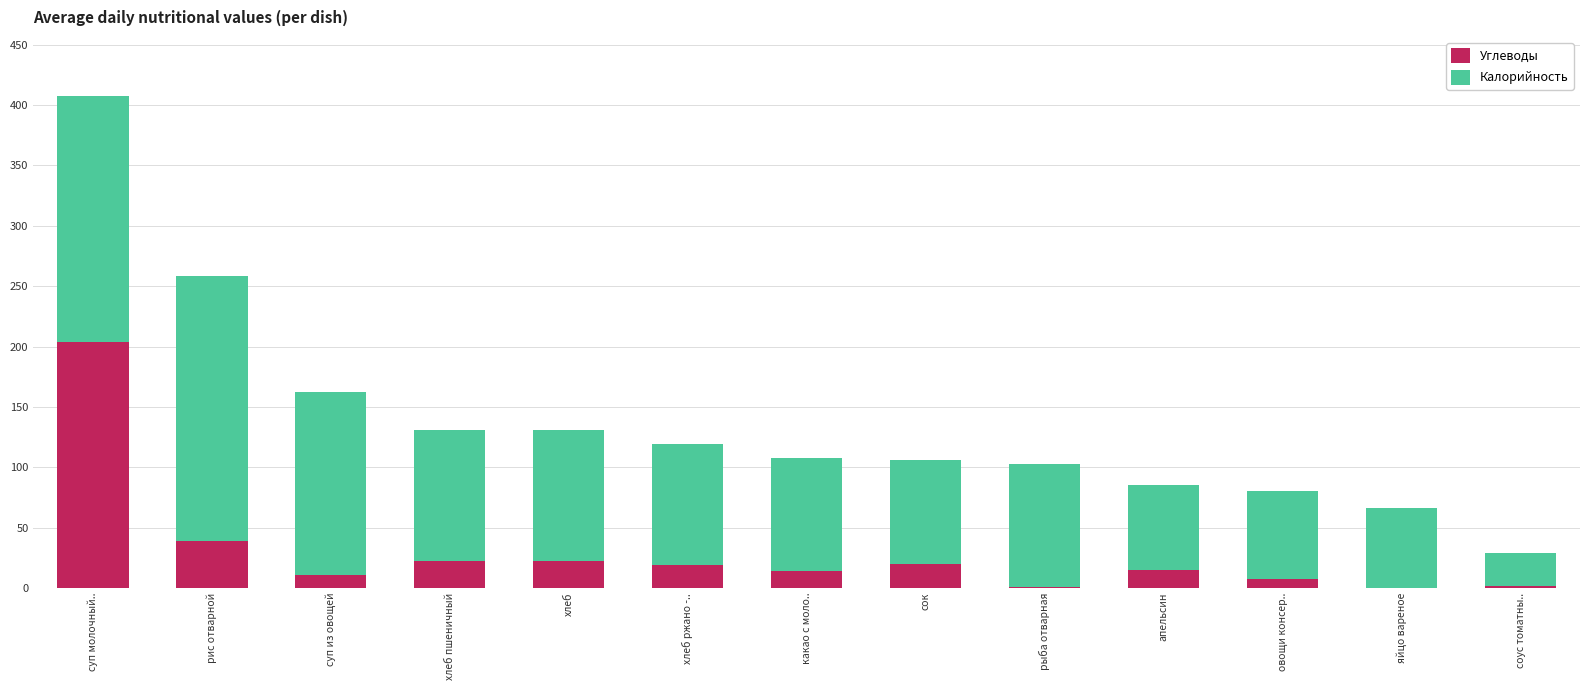

Is it true that Углеводы equals 22.0 at хлеб?

True